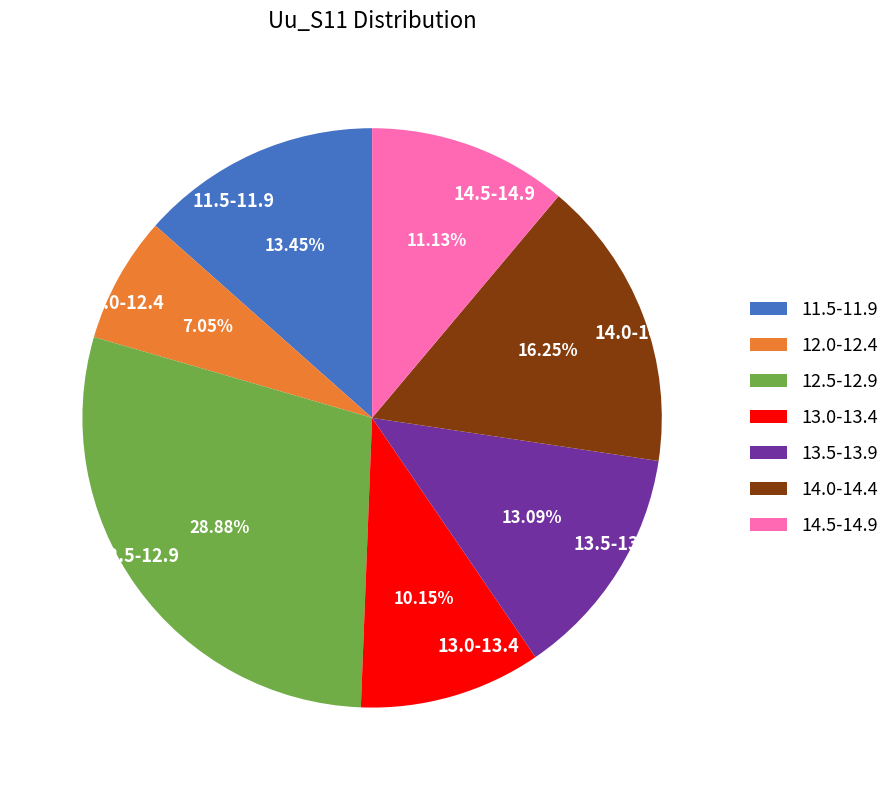

Is 14.5-14.9 the majority of the pie?

No